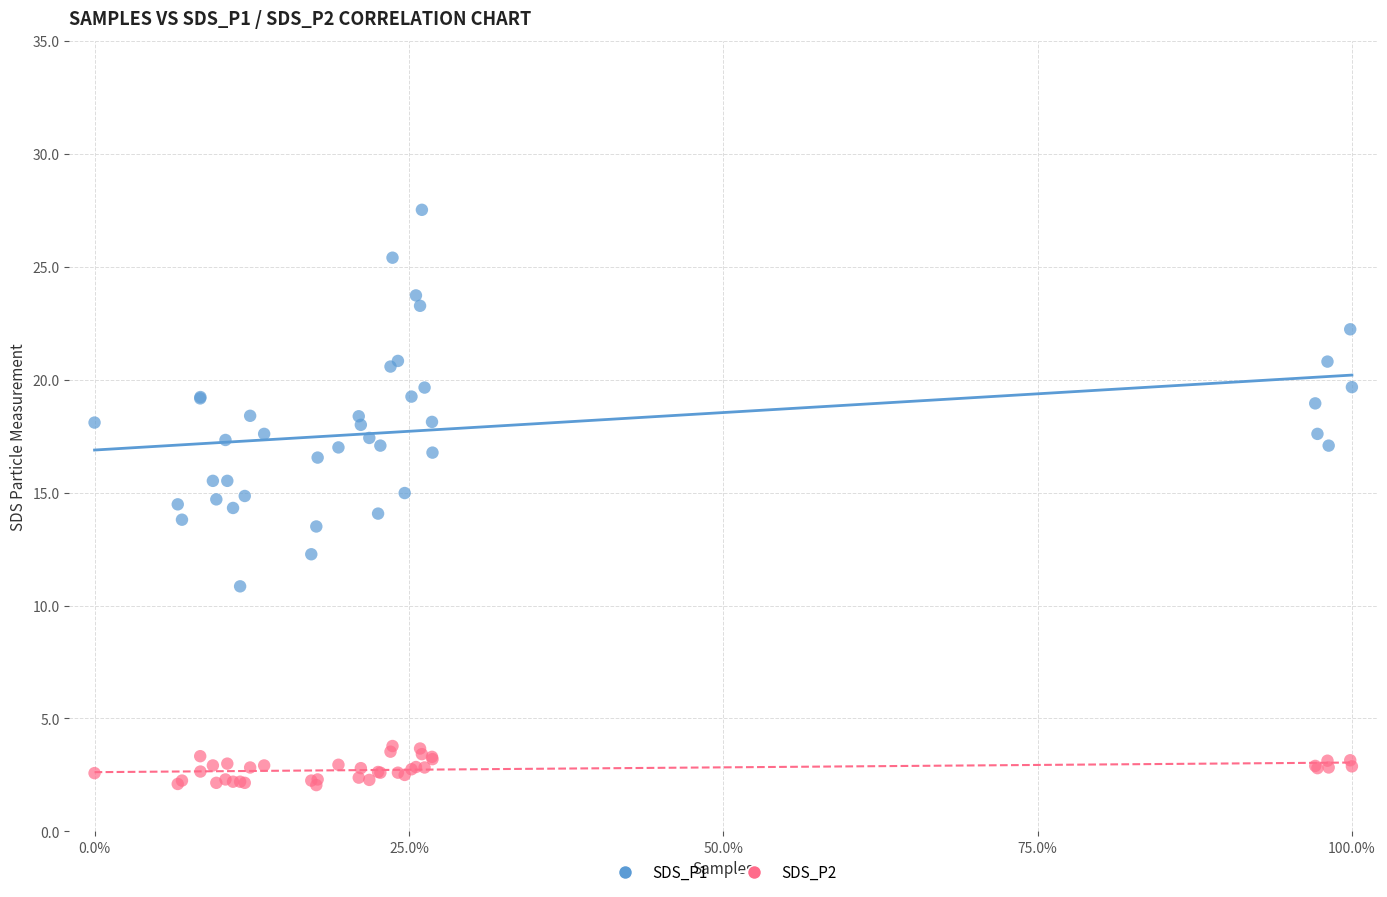

What are all the series names shown in the legend?

SDS_P1, SDS_P2